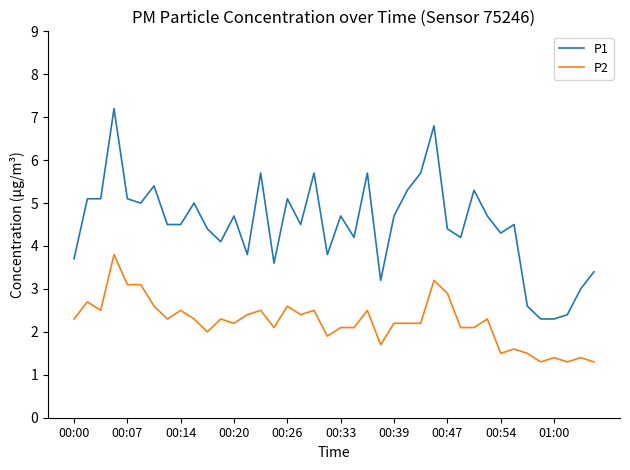

Which series has the largest total across all categories?

P1